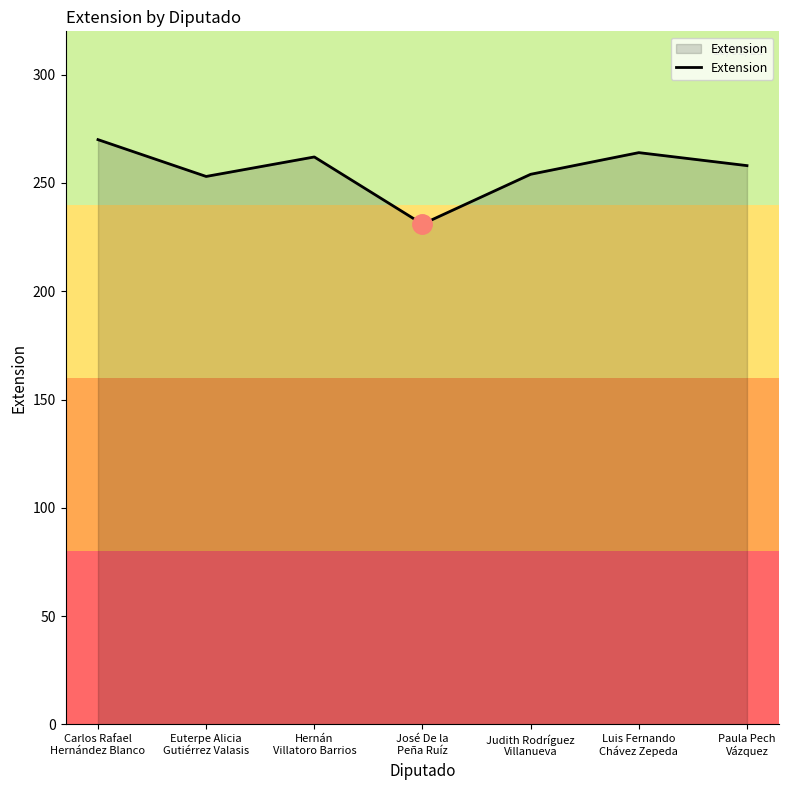

How many values are below 258?

3